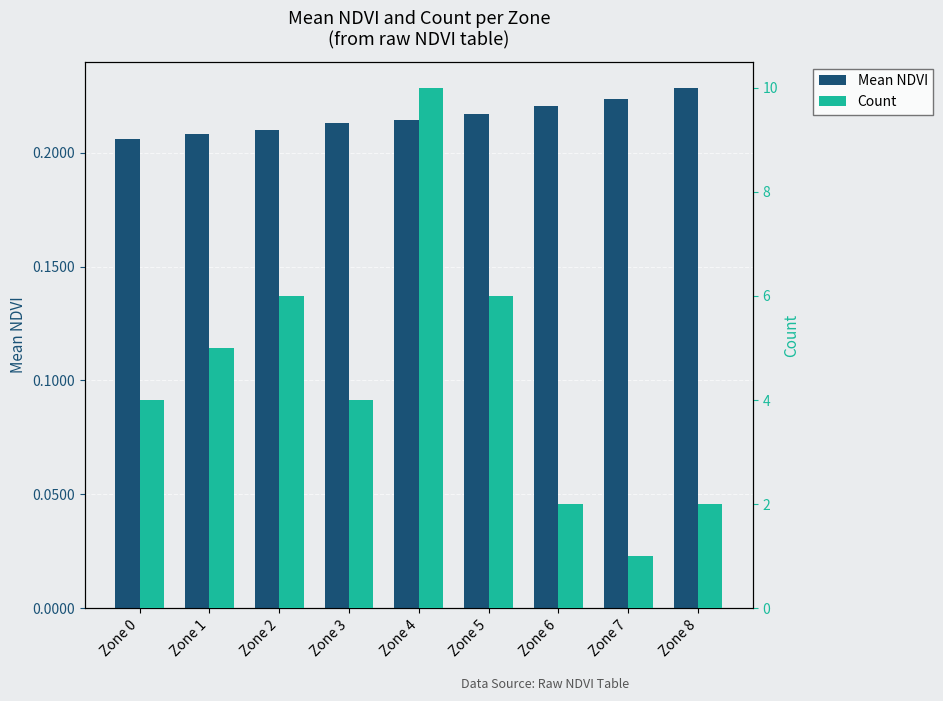

At which label is Count closest to 5?

Zone 1